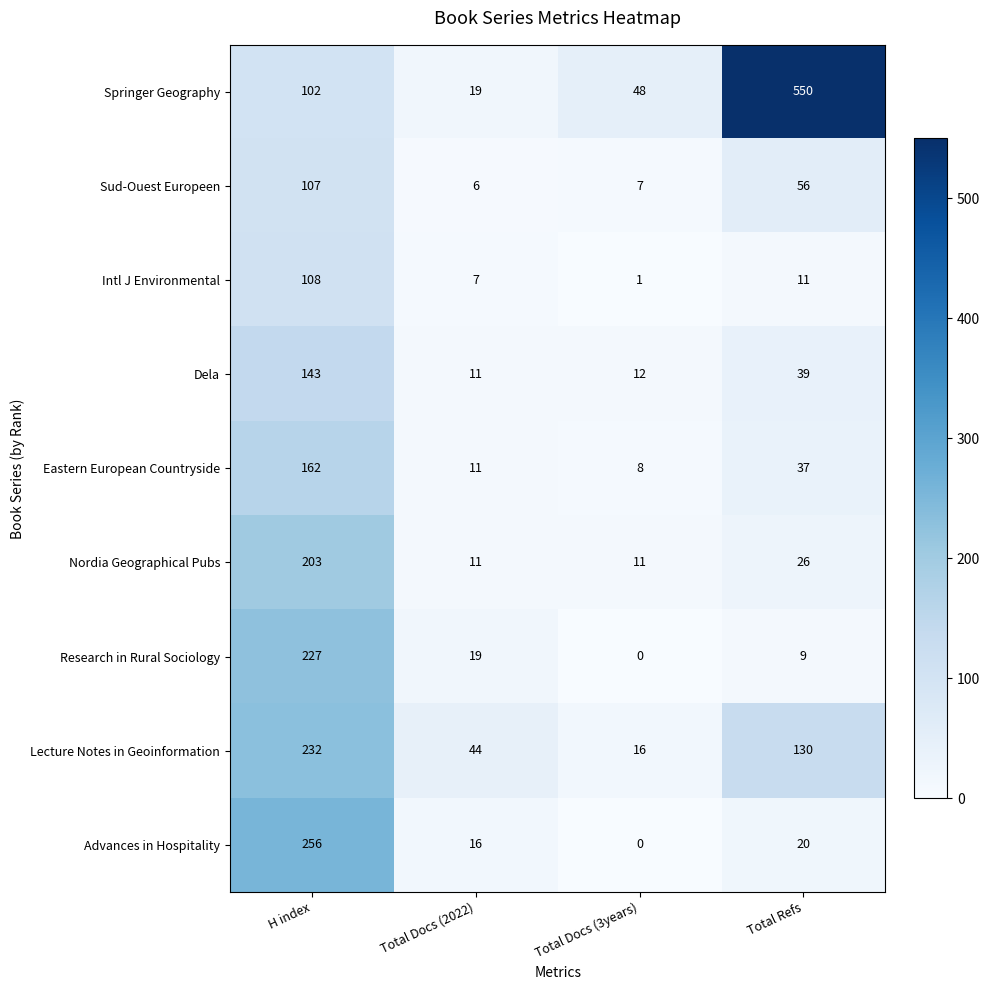

What is the sum of all Dela values?

205